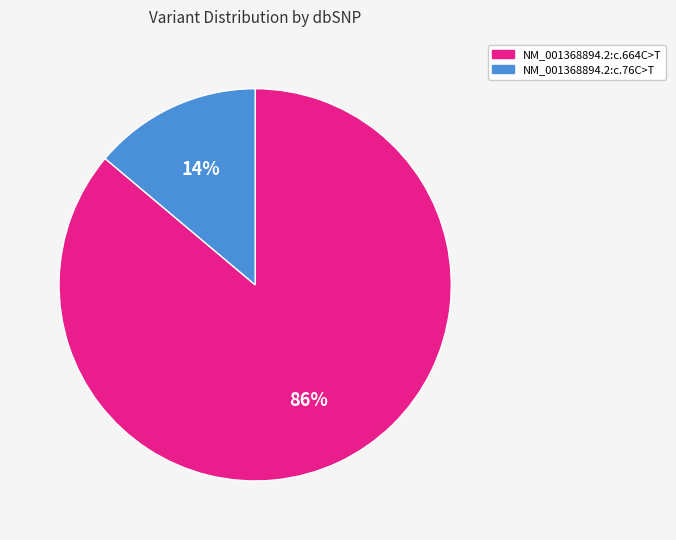

What is the smallest slice in the pie chart?

NM_001368894.2:c.76C>T